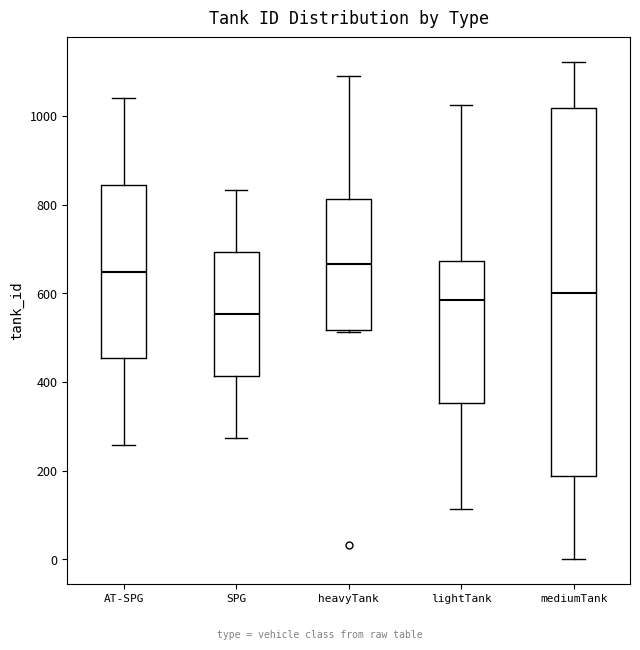

Reading left to right, transcribe this box plot: for each box, give where its median line is, the range the box spans, and where its two whiskers end, as read against the y-axis. The values are not printed on the chart, so give them approximately, as read against the axis.

AT-SPG: median 640, box 460 to 840, whiskers 260 to 1040
SPG: median 560, box 420 to 700, whiskers 280 to 840
heavyTank: median 660, box 520 to 820, whiskers 520 to 1080
lightTank: median 580, box 360 to 680, whiskers 120 to 1020
mediumTank: median 600, box 180 to 1020, whiskers 0 to 1120